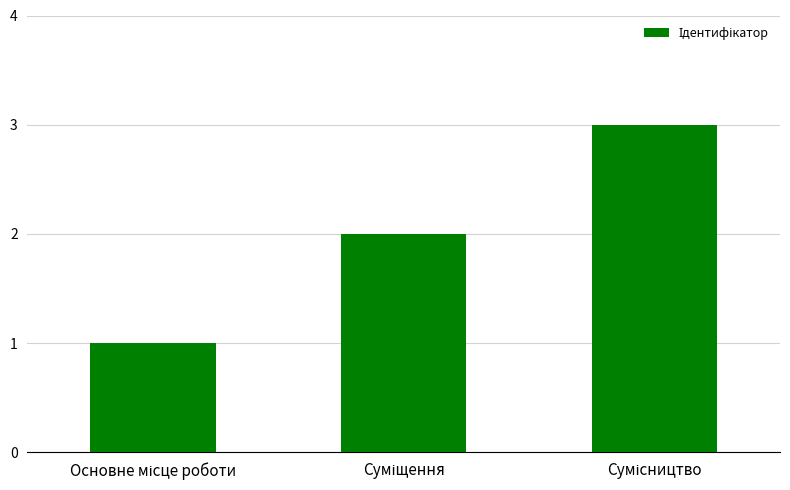

What is the difference between the maximum and minimum values?

2